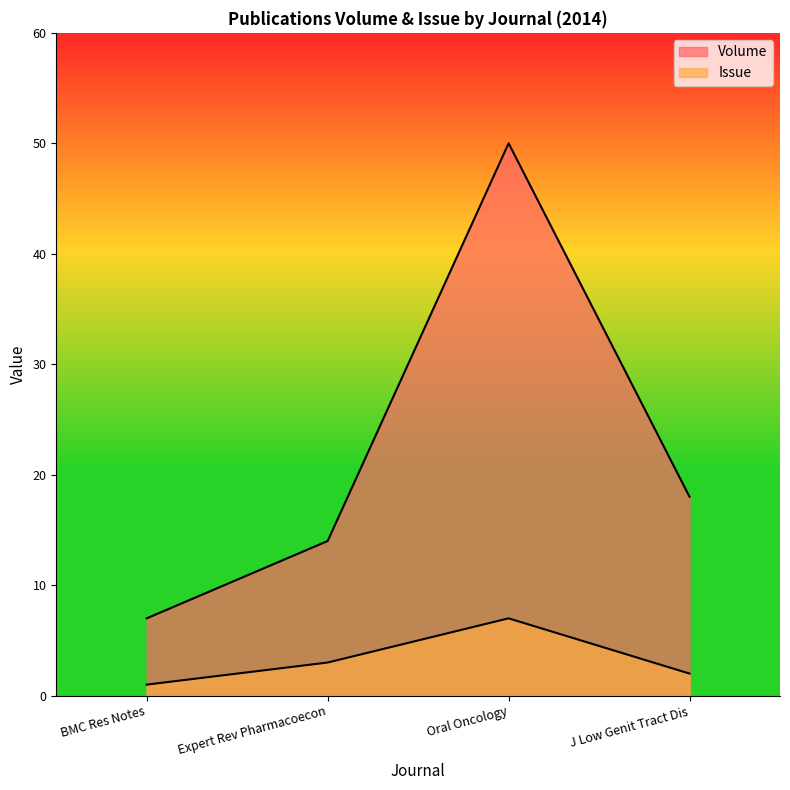

Rank the categories by Volume value from highest to lowest.

Oral Oncology, J Low Genit Tract Dis, Expert Rev Pharmacoecon, BMC Res Notes